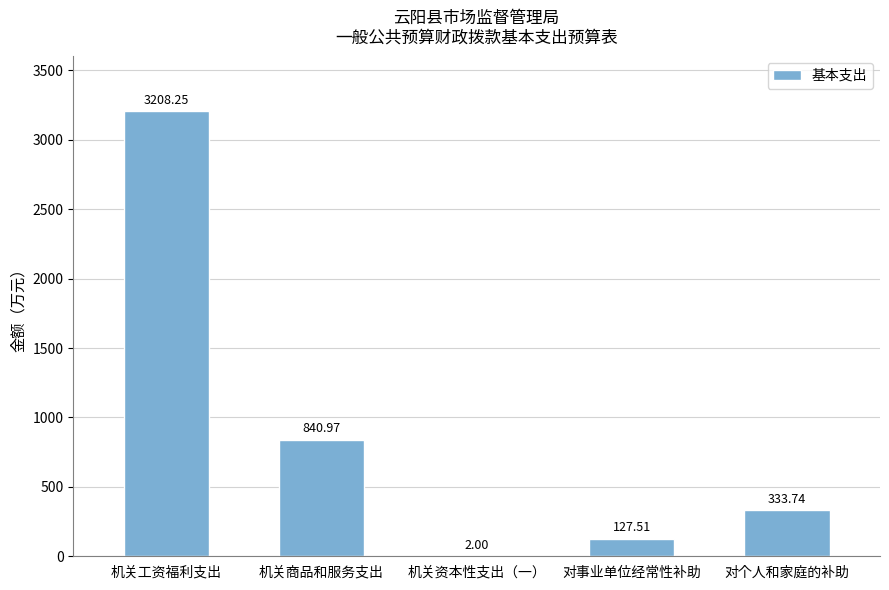

What is the sum of the values at 机关商品和服务支出 and 对个人和家庭的补助?

1174.7